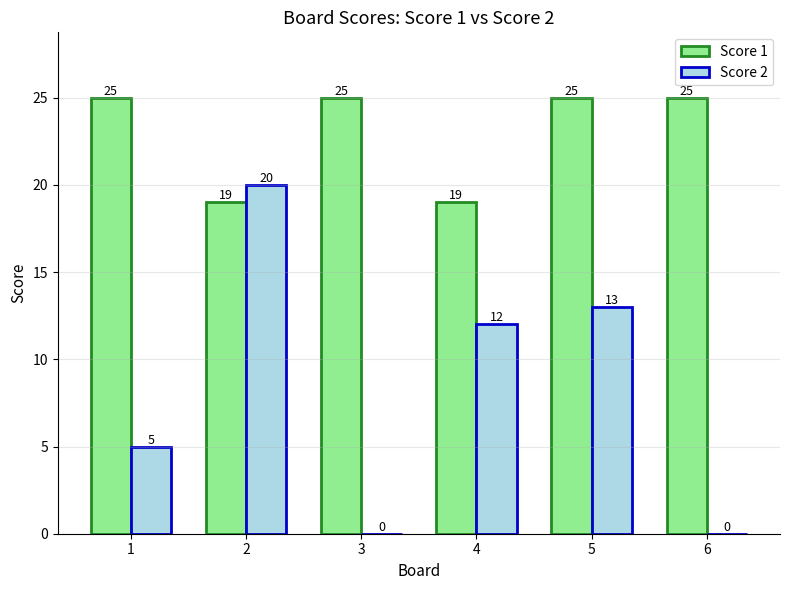

What is the greatest value displayed?

25